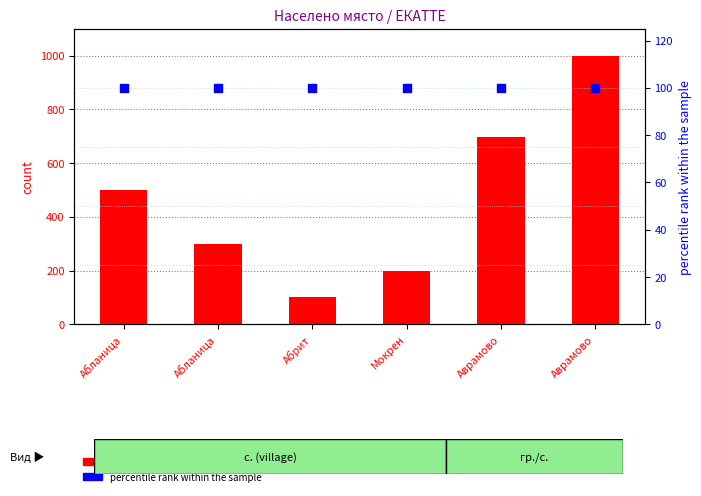

Which series contains the lowest Y value?

count